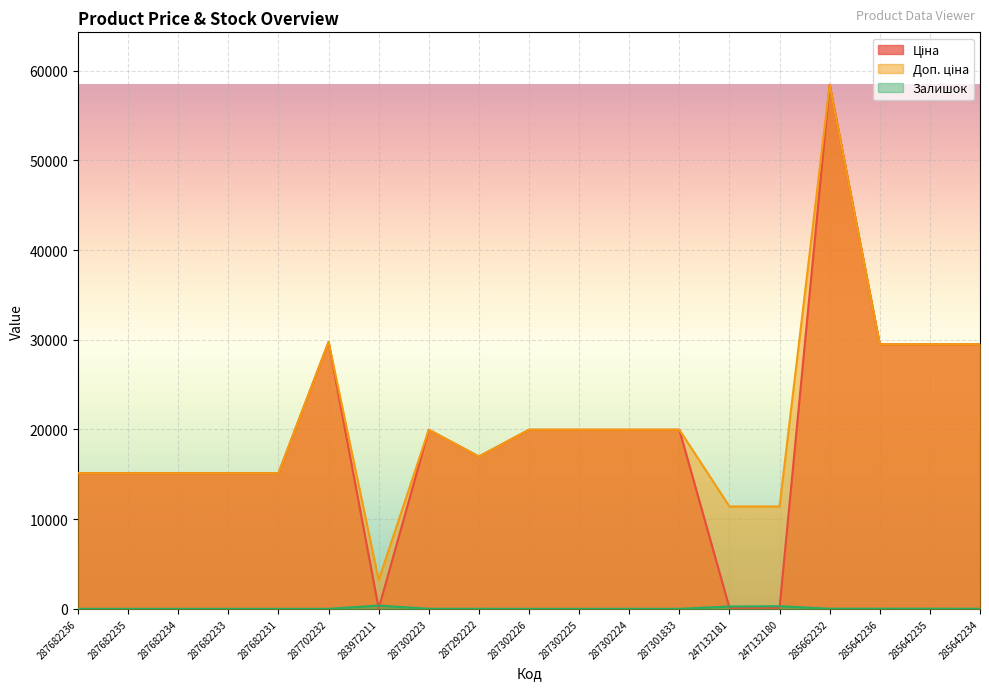

Which has a higher value, 287682231 or 287682234?

287682231